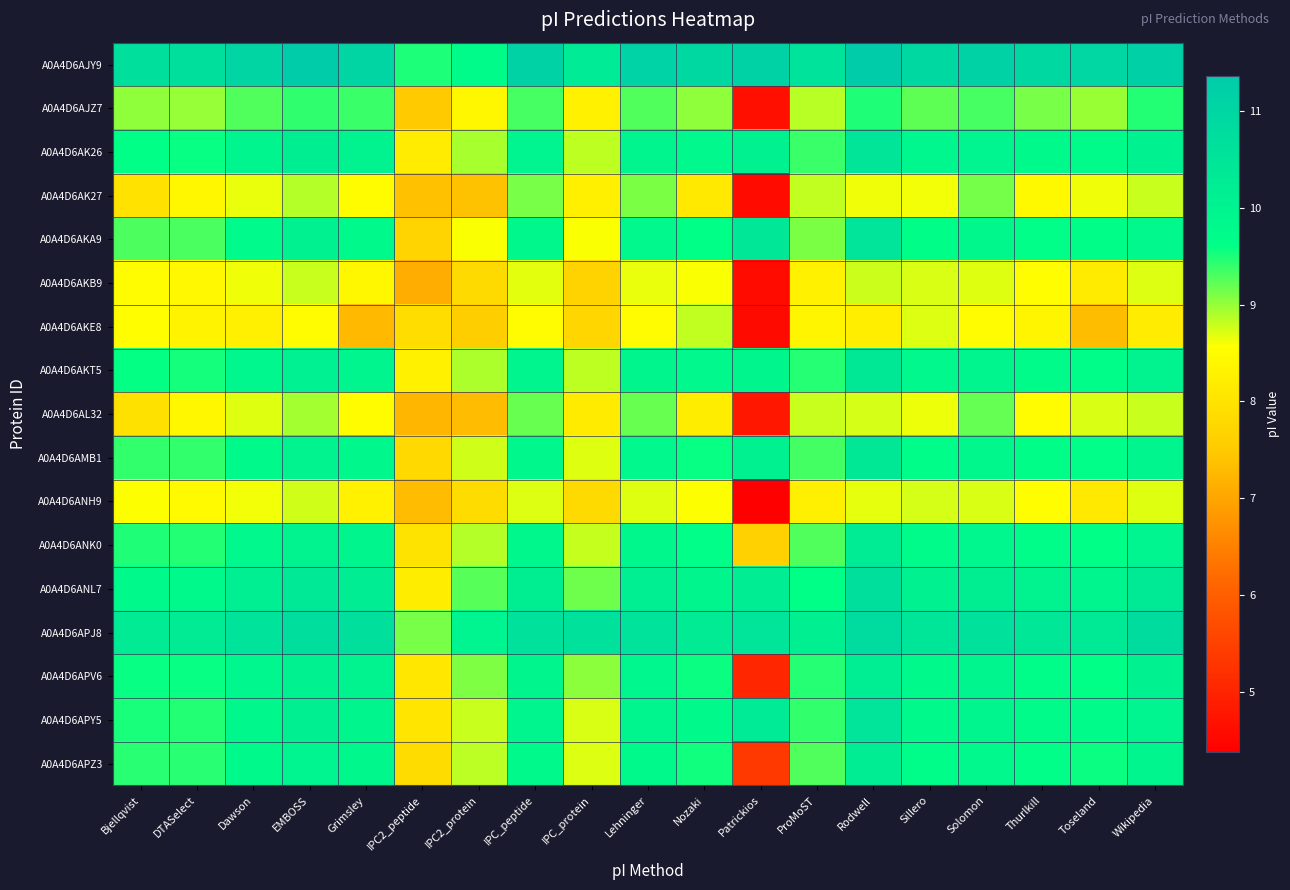

Which series changed the most between IPC2_protein and Nozaki?

A0A4D6AKE8